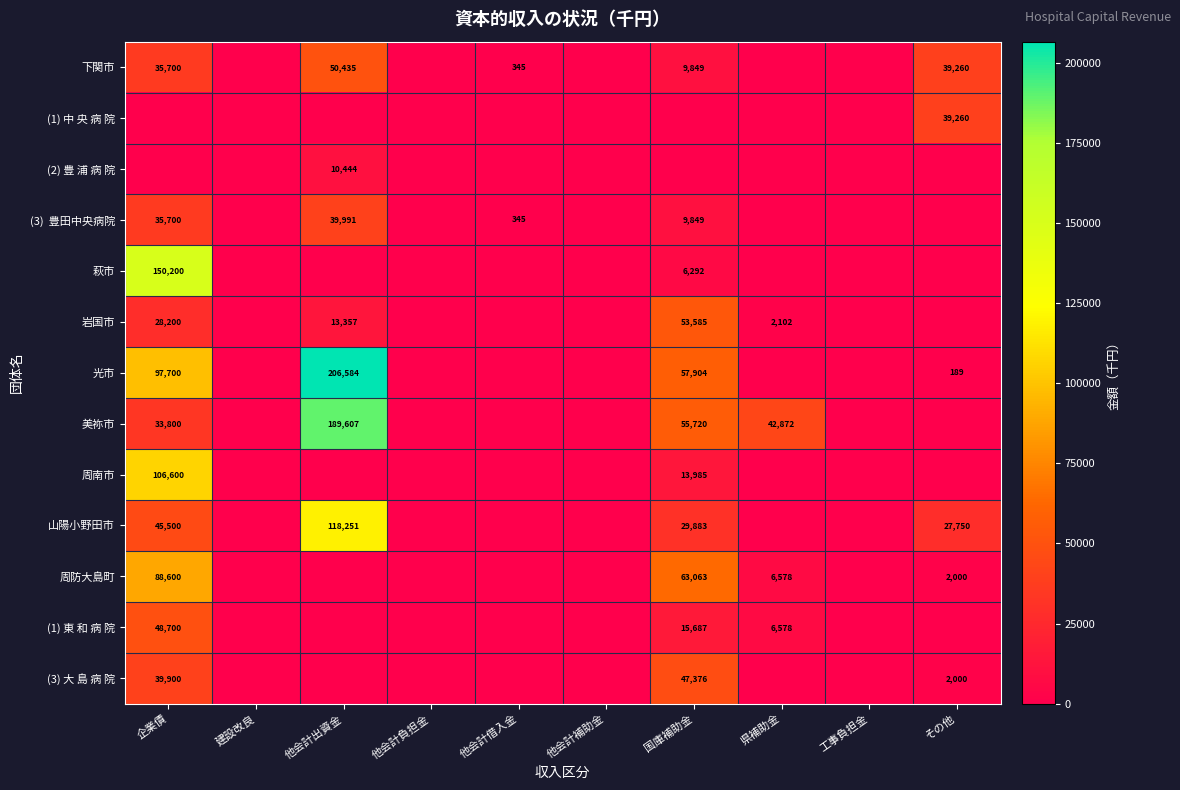

The (2) 豊 浦 病 院 series shows 10444 at 他会計出資金. True or false?

True